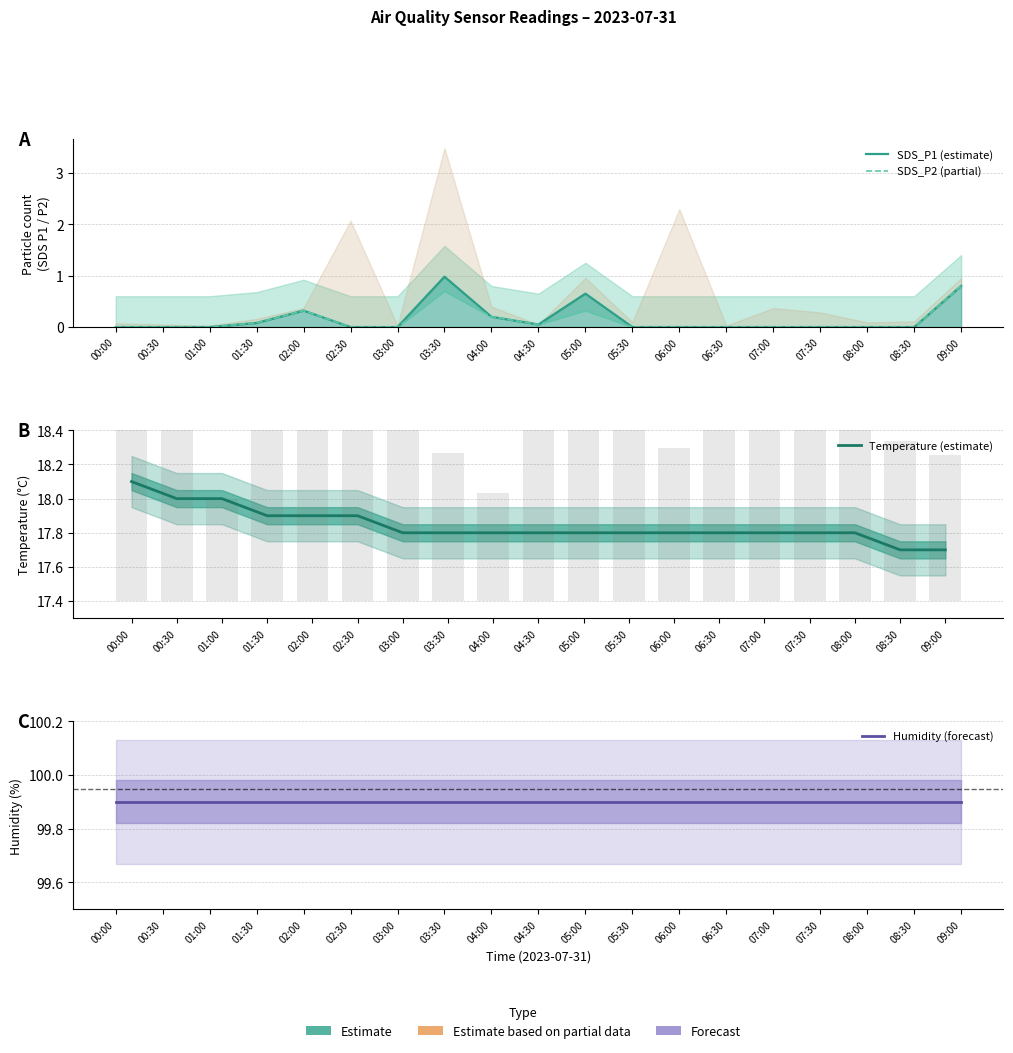

What are all the series names shown in the legend?

SDS_P1 (estimate), SDS_P2 (partial), Temperature (estimate), Humidity (forecast)